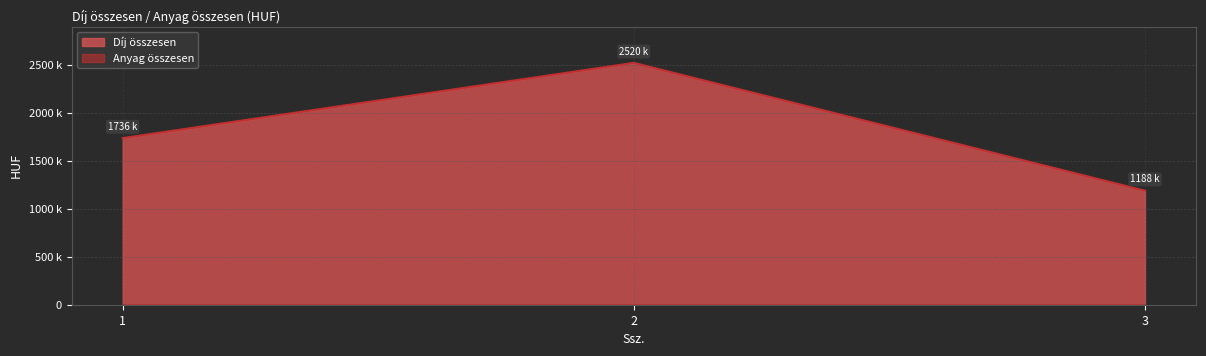

List the labels in order of value, smallest first.

3, 1, 2